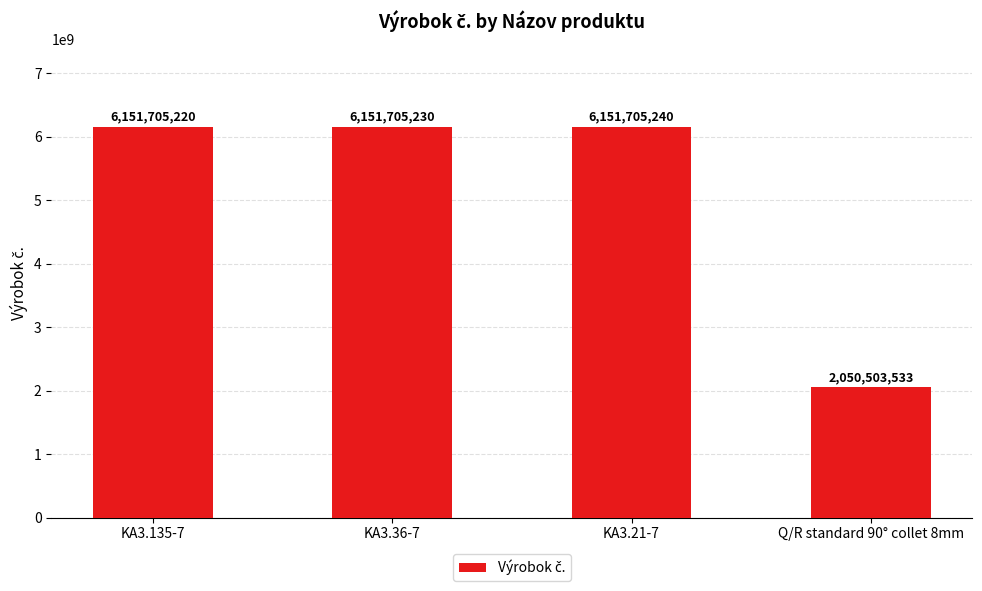

True or false: the data shows 6151705240 at KA3.21-7.

True